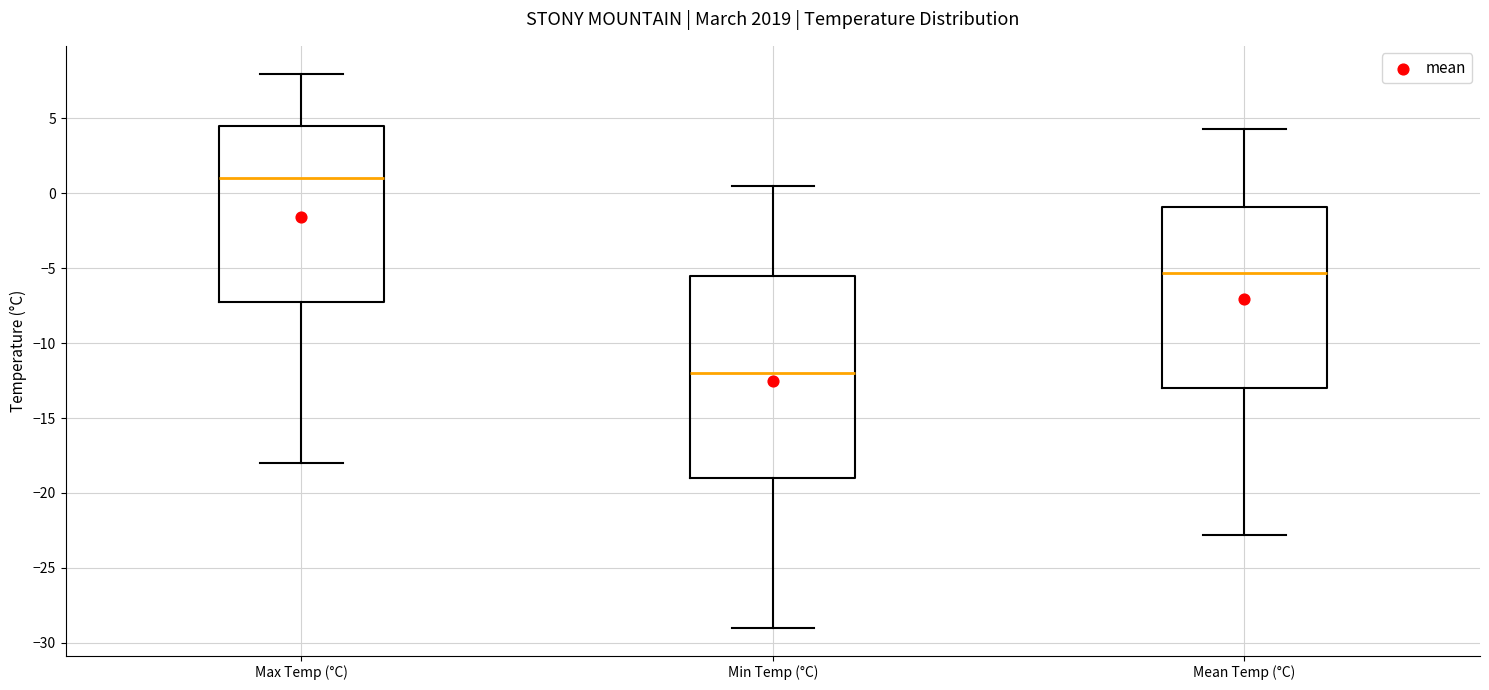

Reading left to right, transcribe this box plot: for each box, give where its median line is, the range the box spans, and where its two whiskers end, as read against the y-axis. The values are not printed on the chart, so give them approximately, as read against the axis.

Max Temp (°C): median 1.0, box -7.0 to 4.5, whiskers -18.0 to 8.0
Min Temp (°C): median -12.0, box -19.0 to -5.5, whiskers -29.0 to 0.5
Mean Temp (°C): median -5.5, box -13.0 to -1.0, whiskers -23.0 to 4.5